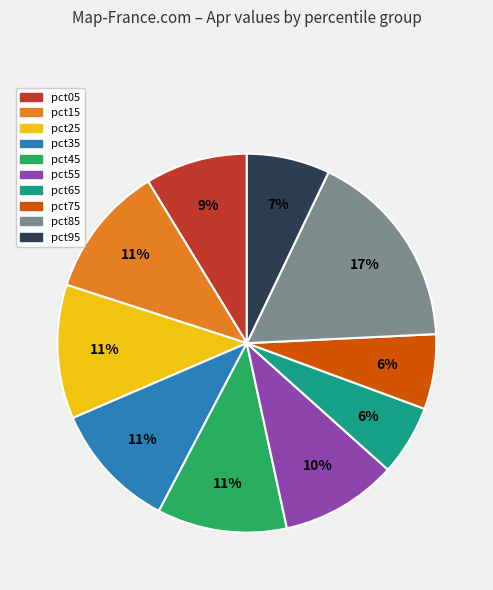

Is pct65 the majority of the pie?

No